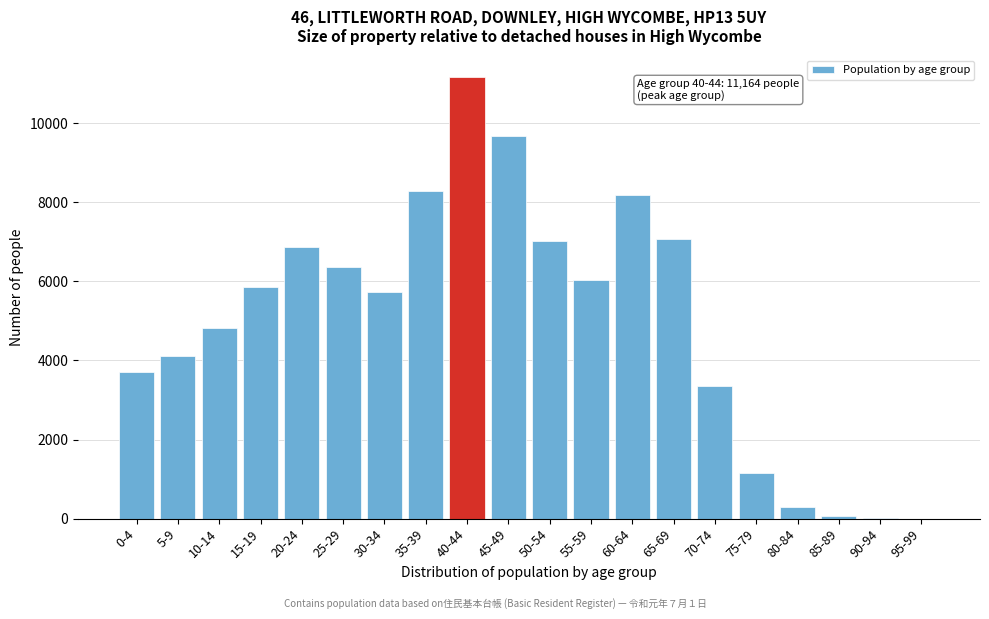

What is the change in value from 80-84 to 95-99?

-283